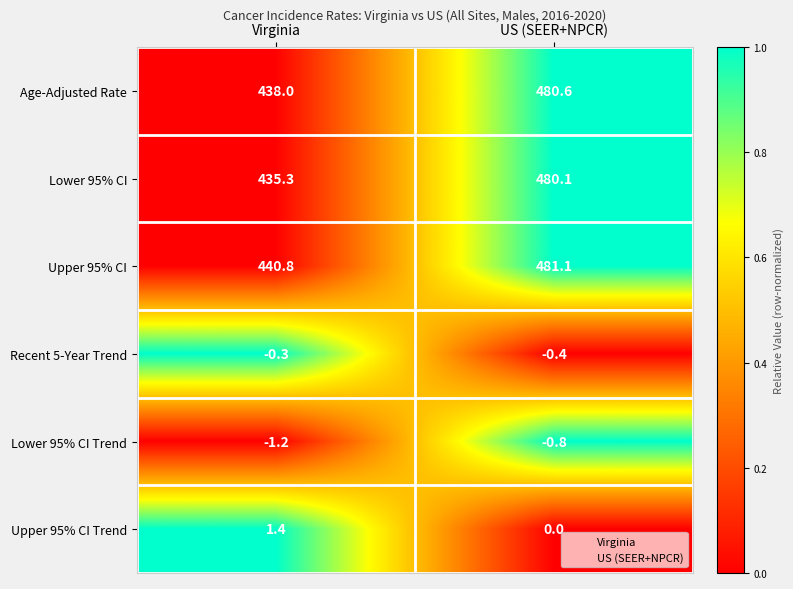

The value of Lower 95% CI Trend at US (SEER+NPCR) is -0.8. True or false?

True